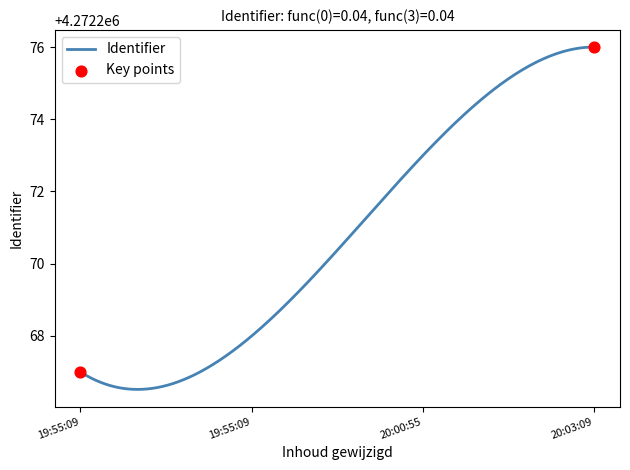

What is the difference between the maximum and minimum values?

9.5